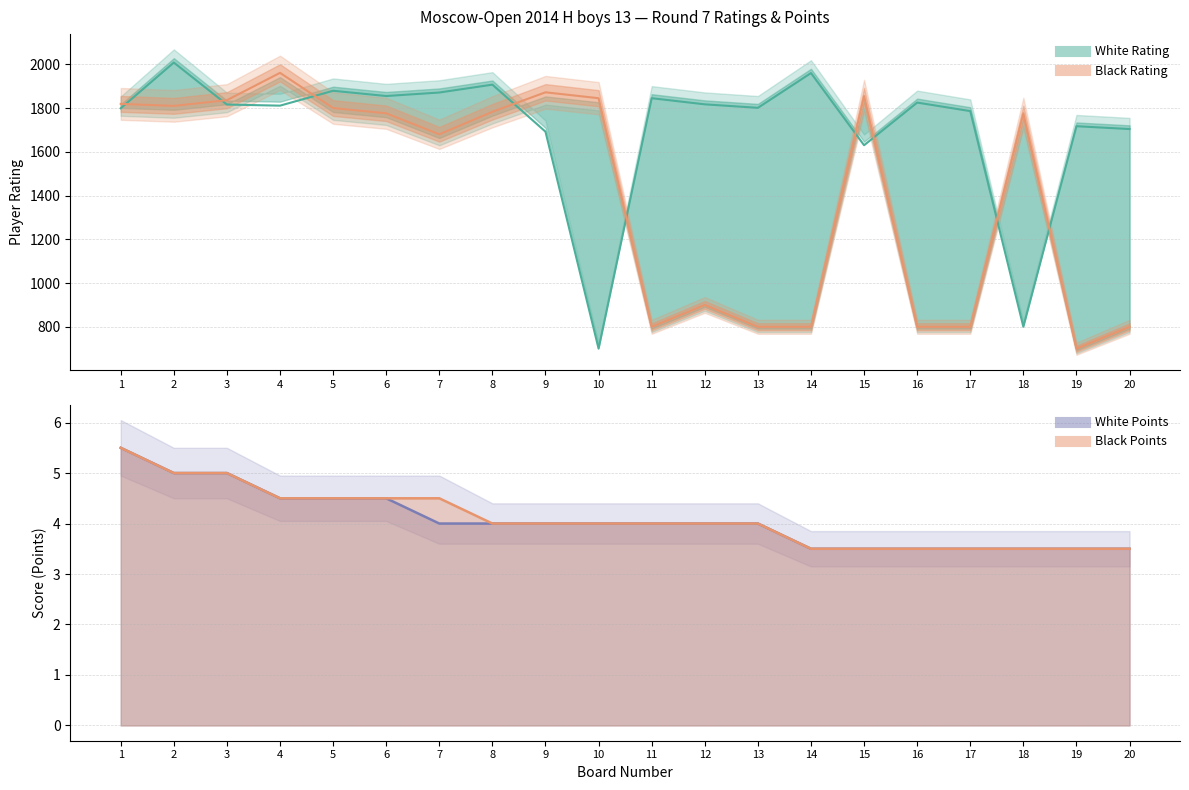

In White Rating (mid), how many points are lower than both neighbors (excluding endpoints)?

6